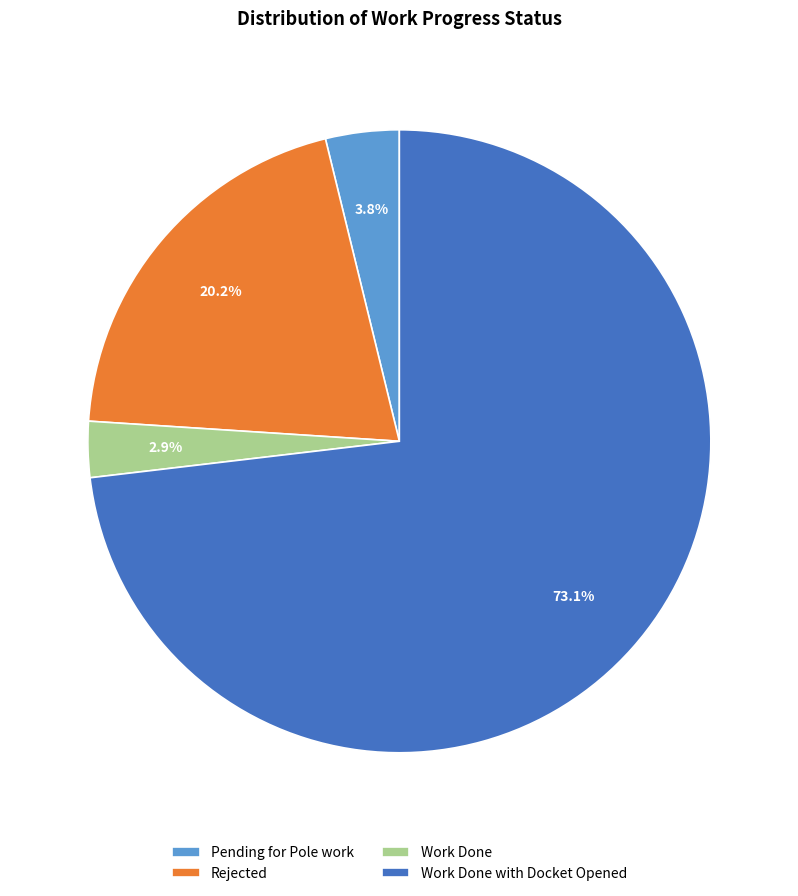

Which has a higher value, Work Done with Docket Opened or Work Done?

Work Done with Docket Opened